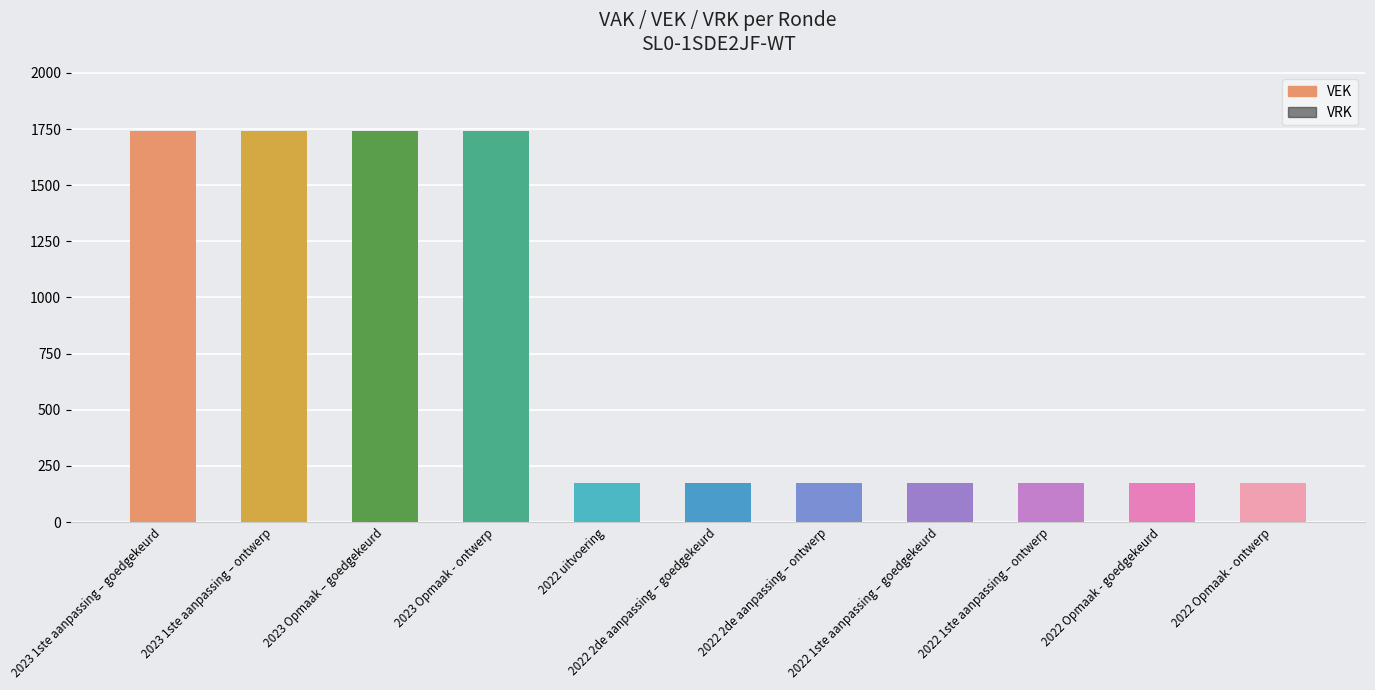

Reading right to left, transcribe all the data shown in this chart.

VEK: 2022 Opmaak - ontwerp=173	2022 Opmaak - goedgekeurd=173	2022 1ste aanpassing – ontwerp=173	2022 1ste aanpassing – goedgekeurd=173	2022 2de aanpassing – ontwerp=173	2022 2de aanpassing – goedgekeurd=173	2022 uitvoering=173	2023 Opmaak - ontwerp=1741	2023 Opmaak – goedgekeurd=1741	2023 1ste aanpassing – ontwerp=1741	2023 1ste aanpassing – goedgekeurd=1741
VRK: 2022 Opmaak - ontwerp=0	2022 Opmaak - goedgekeurd=0	2022 1ste aanpassing – ontwerp=0	2022 1ste aanpassing – goedgekeurd=0	2022 2de aanpassing – ontwerp=0	2022 2de aanpassing – goedgekeurd=0	2022 uitvoering=0	2023 Opmaak - ontwerp=0	2023 Opmaak – goedgekeurd=0	2023 1ste aanpassing – ontwerp=0	2023 1ste aanpassing – goedgekeurd=0